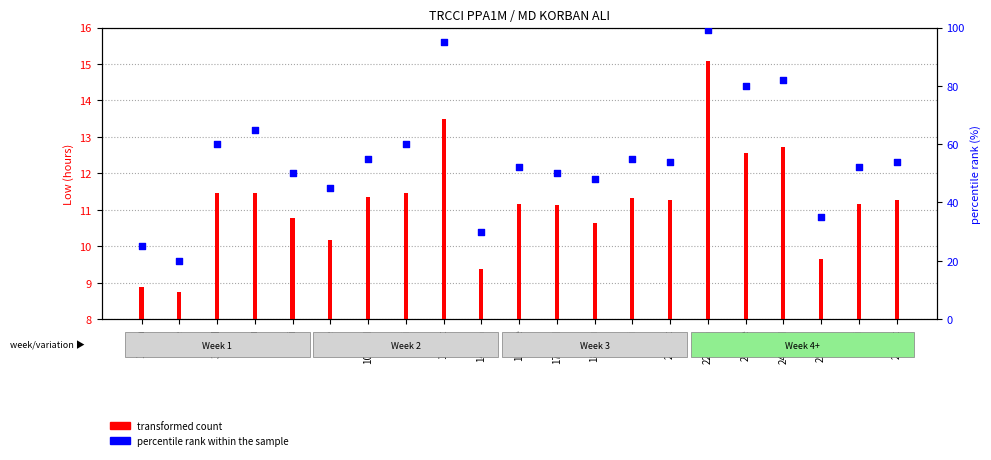

Which series reaches the maximum Y coordinate?

percentile rank within the sample